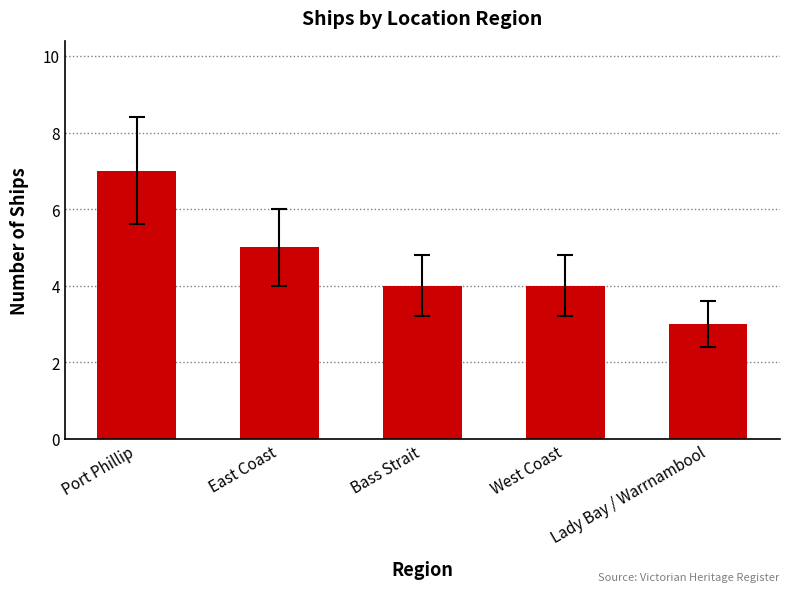

What is the change in value from Port Phillip to West Coast?

-3